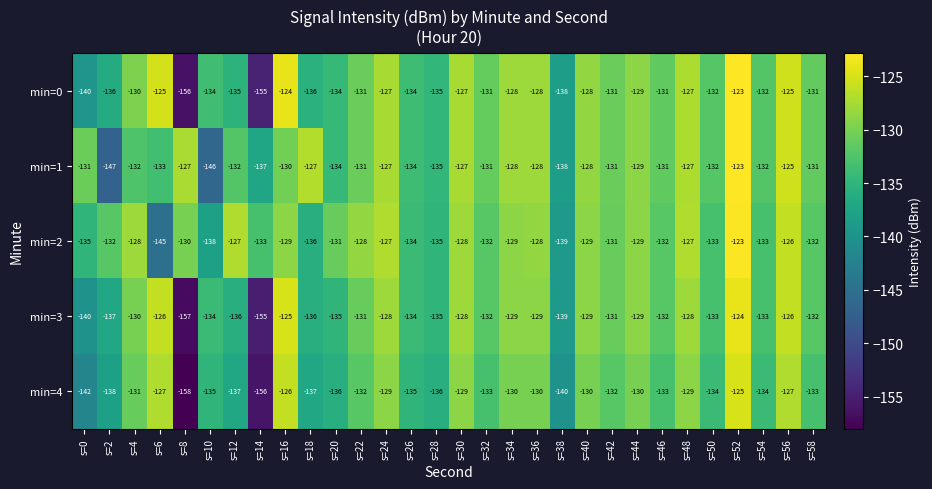

Which category has the highest value across all series?

s=52